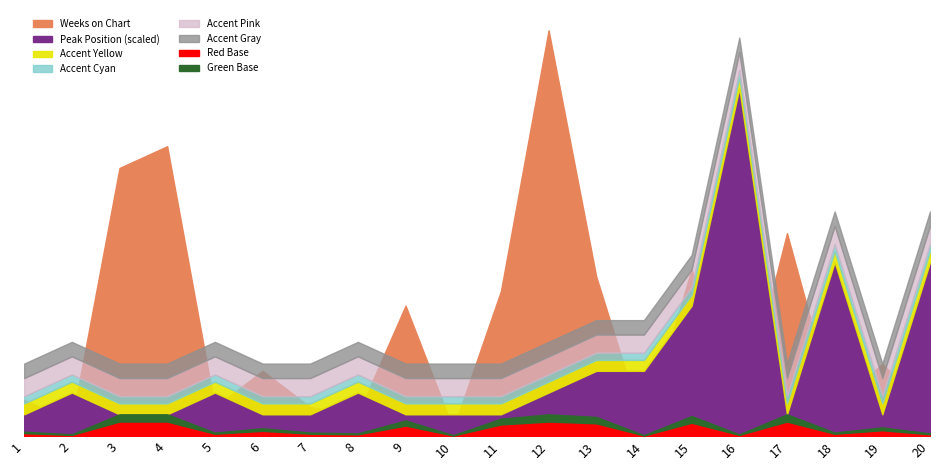

True or false: Weeks on Chart has more than 2 points higher than both neighbors.

True